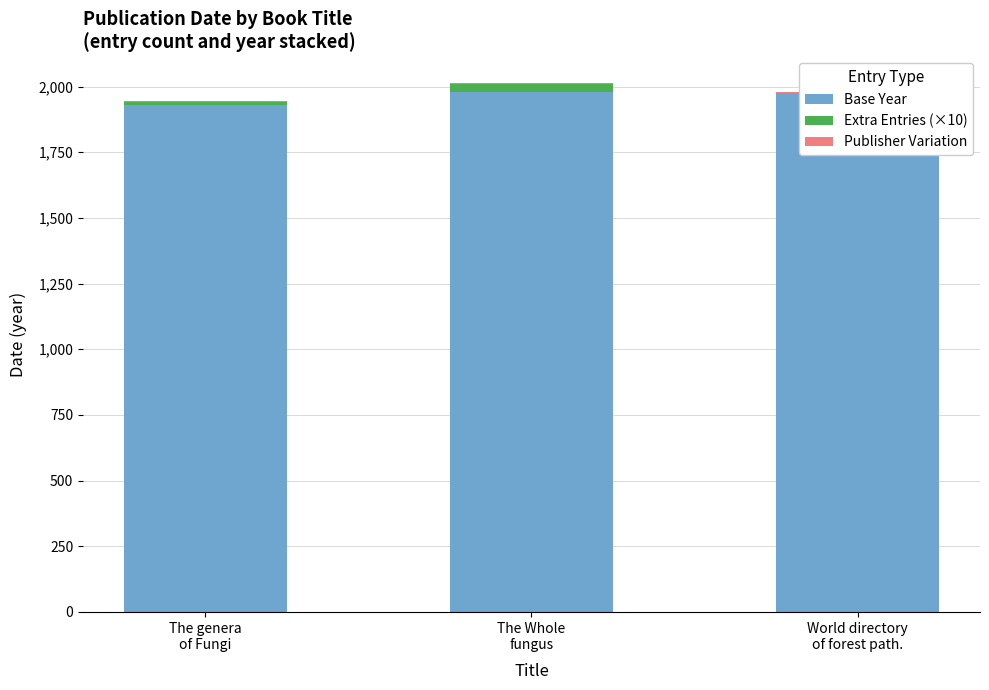

What is the label of the 3rd bar from the left?

World directory
of forest path.